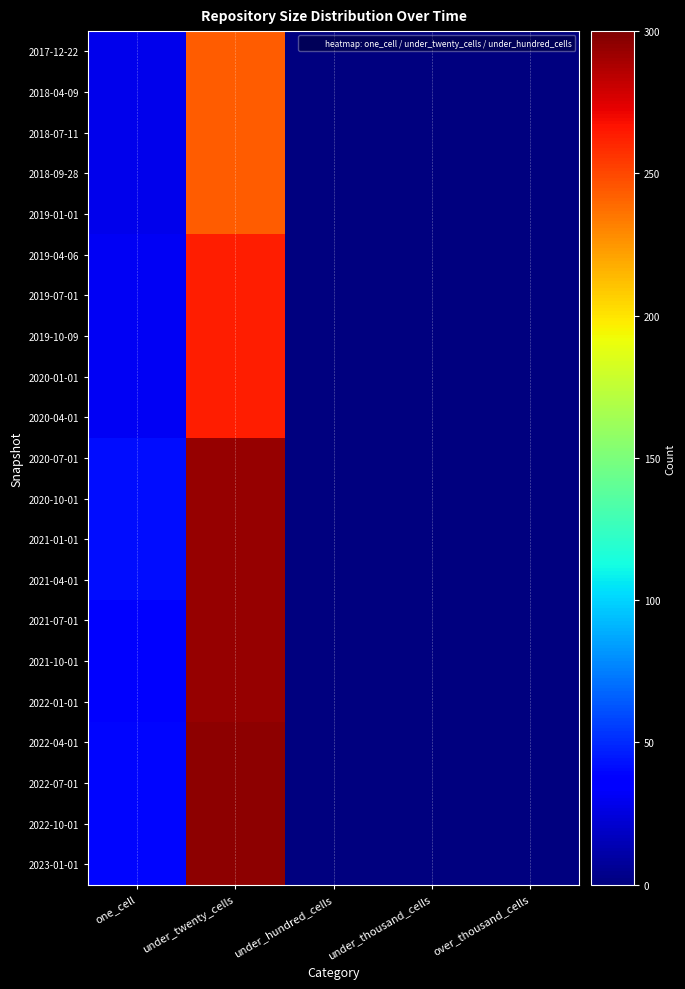

Reading left to right, transcribe all the data shown in this chart.

2017-12-22: one_cell=29	under_twenty_cells=243	under_hundred_cells=0	under_thousand_cells=0	over_thousand_cells=0
2018-04-09: one_cell=29	under_twenty_cells=243	under_hundred_cells=0	under_thousand_cells=0	over_thousand_cells=0
2018-07-11: one_cell=29	under_twenty_cells=243	under_hundred_cells=0	under_thousand_cells=0	over_thousand_cells=0
2018-09-28: one_cell=29	under_twenty_cells=243	under_hundred_cells=0	under_thousand_cells=0	over_thousand_cells=0
2019-01-01: one_cell=29	under_twenty_cells=243	under_hundred_cells=0	under_thousand_cells=0	over_thousand_cells=0
2019-04-06: one_cell=31	under_twenty_cells=263	under_hundred_cells=0	under_thousand_cells=0	over_thousand_cells=0
2019-07-01: one_cell=31	under_twenty_cells=263	under_hundred_cells=0	under_thousand_cells=0	over_thousand_cells=0
2019-10-09: one_cell=31	under_twenty_cells=263	under_hundred_cells=0	under_thousand_cells=0	over_thousand_cells=0
2020-01-01: one_cell=31	under_twenty_cells=263	under_hundred_cells=0	under_thousand_cells=0	over_thousand_cells=0
2020-04-01: one_cell=31	under_twenty_cells=263	under_hundred_cells=0	under_thousand_cells=0	over_thousand_cells=0
2020-07-01: one_cell=42	under_twenty_cells=293	under_hundred_cells=0	under_thousand_cells=0	over_thousand_cells=0
2020-10-01: one_cell=42	under_twenty_cells=293	under_hundred_cells=0	under_thousand_cells=0	over_thousand_cells=0
2021-01-01: one_cell=42	under_twenty_cells=293	under_hundred_cells=0	under_thousand_cells=0	over_thousand_cells=0
2021-04-01: one_cell=42	under_twenty_cells=293	under_hundred_cells=0	under_thousand_cells=0	over_thousand_cells=0
2021-07-01: one_cell=38	under_twenty_cells=294	under_hundred_cells=0	under_thousand_cells=0	over_thousand_cells=0
2021-10-01: one_cell=38	under_twenty_cells=294	under_hundred_cells=0	under_thousand_cells=0	over_thousand_cells=0
2022-01-01: one_cell=38	under_twenty_cells=294	under_hundred_cells=0	under_thousand_cells=0	over_thousand_cells=0
2022-04-01: one_cell=39	under_twenty_cells=296	under_hundred_cells=0	under_thousand_cells=0	over_thousand_cells=0
2022-07-01: one_cell=39	under_twenty_cells=296	under_hundred_cells=0	under_thousand_cells=0	over_thousand_cells=0
2022-10-01: one_cell=39	under_twenty_cells=296	under_hundred_cells=0	under_thousand_cells=0	over_thousand_cells=0
2023-01-01: one_cell=39	under_twenty_cells=296	under_hundred_cells=0	under_thousand_cells=0	over_thousand_cells=0